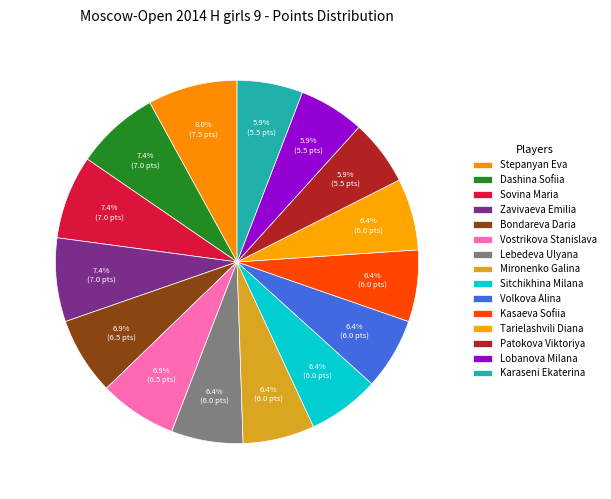

Which category has the biggest portion of the pie?

Stepanyan Eva